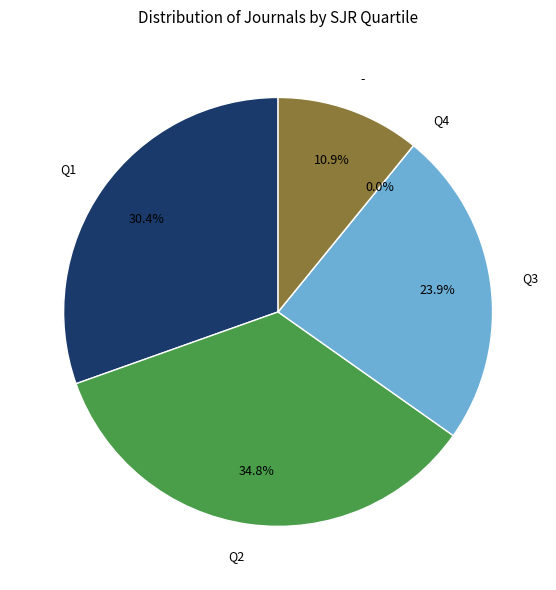

To the nearest percent, what is the difference between the Q1 and - slice percentages?

20%